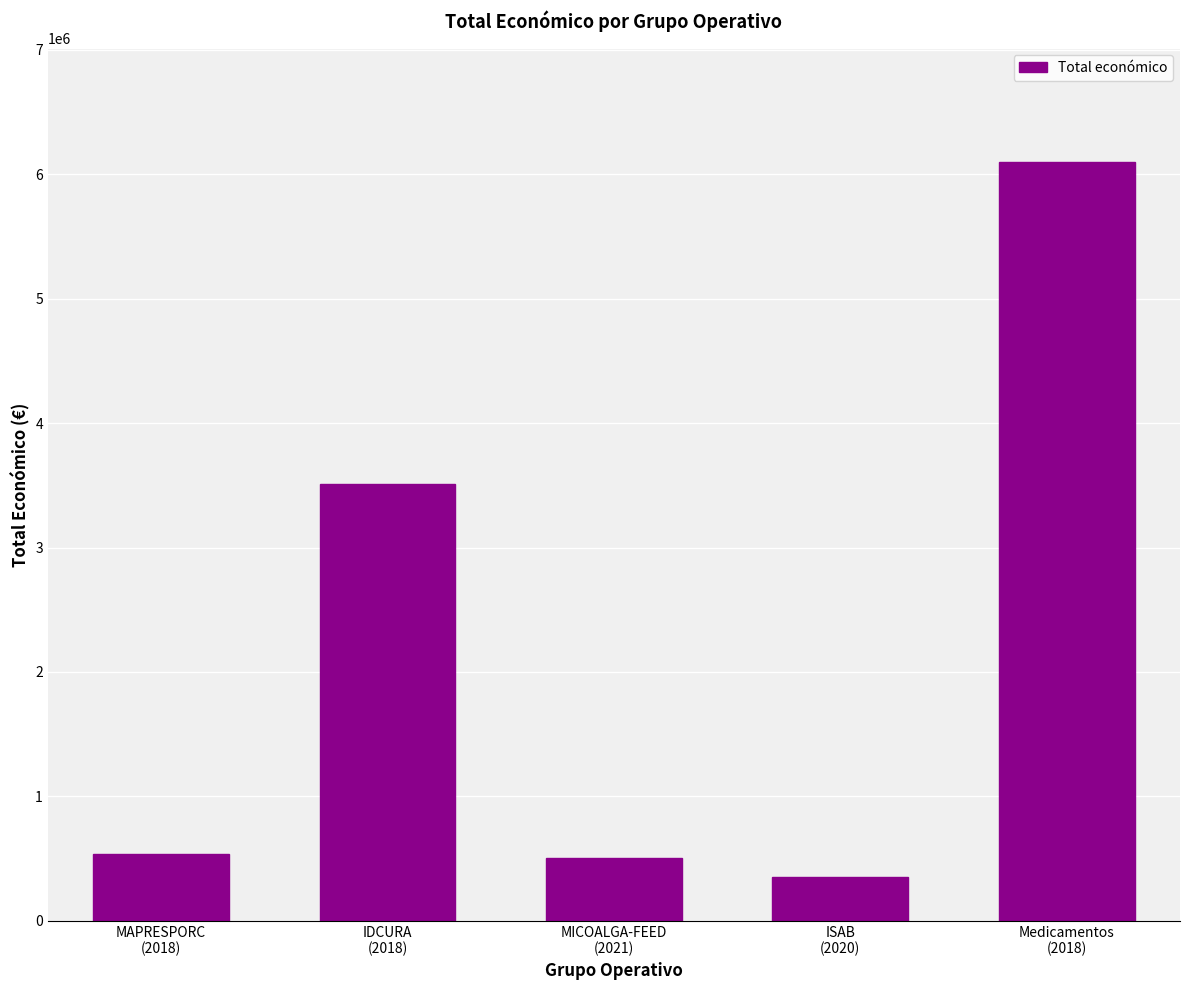

Is it true that the value at MAPRESPORC
(2018) is 533272?

True